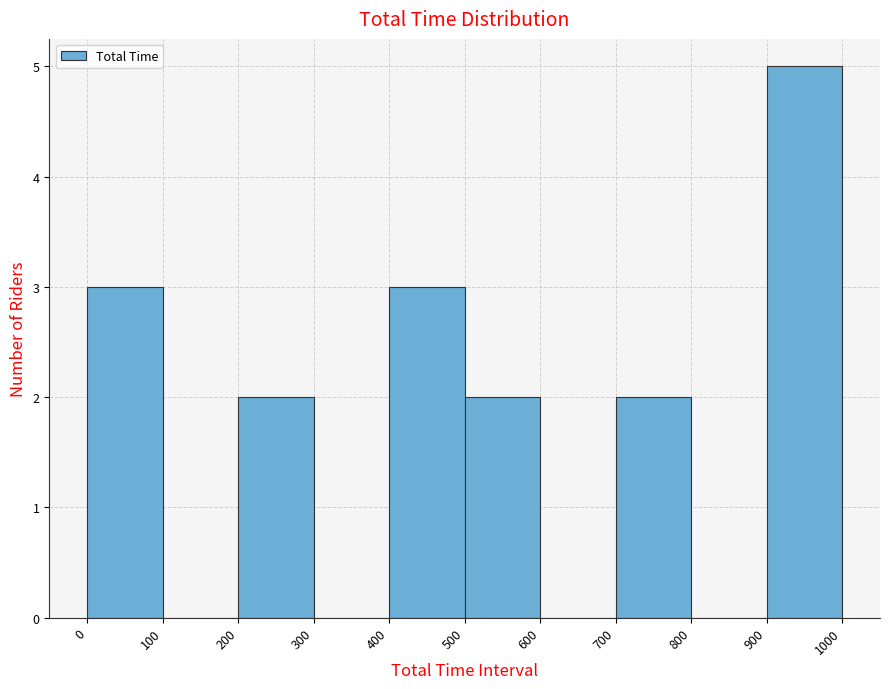

Reading left to right, transcribe this chart: for each bar, give the range it covers on the x-axis and its height. The values are not printed on the chart, so give them approximately, as read against the axis.

0 to 100: 3
100 to 200: 0
200 to 300: 2
300 to 400: 0
400 to 500: 3
500 to 600: 2
600 to 700: 0
700 to 800: 2
800 to 900: 0
900 to 1000: 5